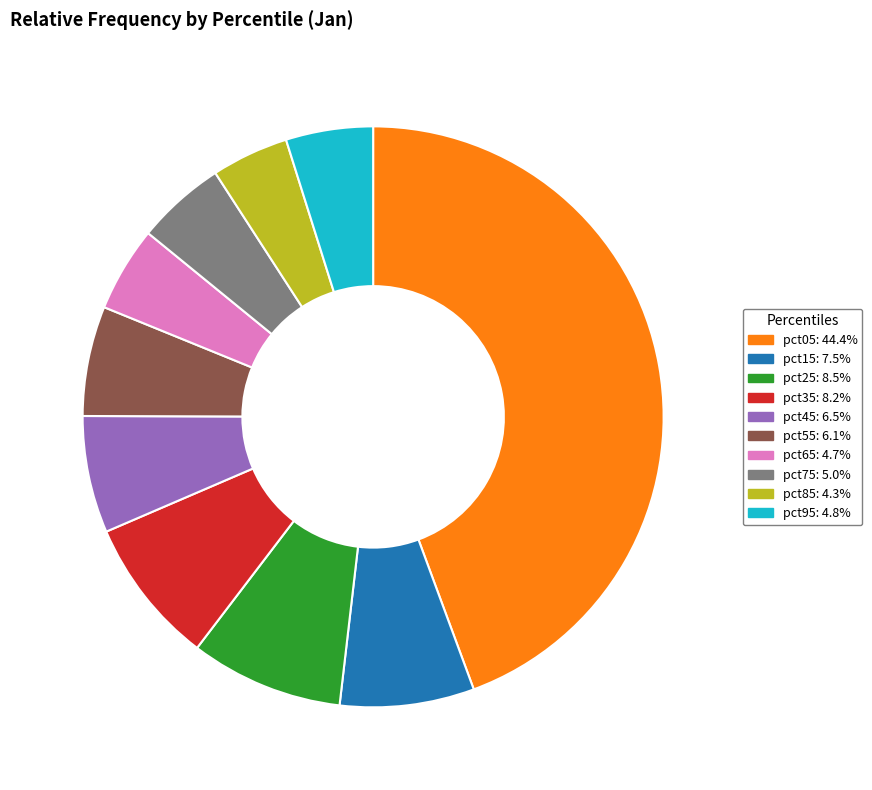

Is it true that pct55 is 15% of the pie?

False